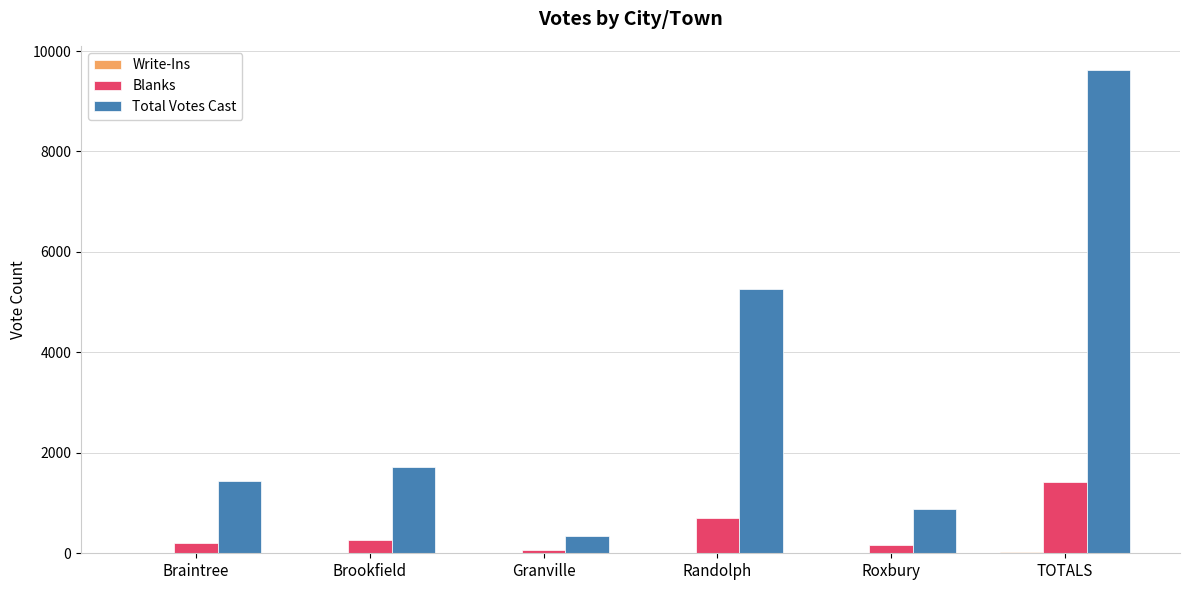

Which category has the highest value in the Blanks series?

TOTALS